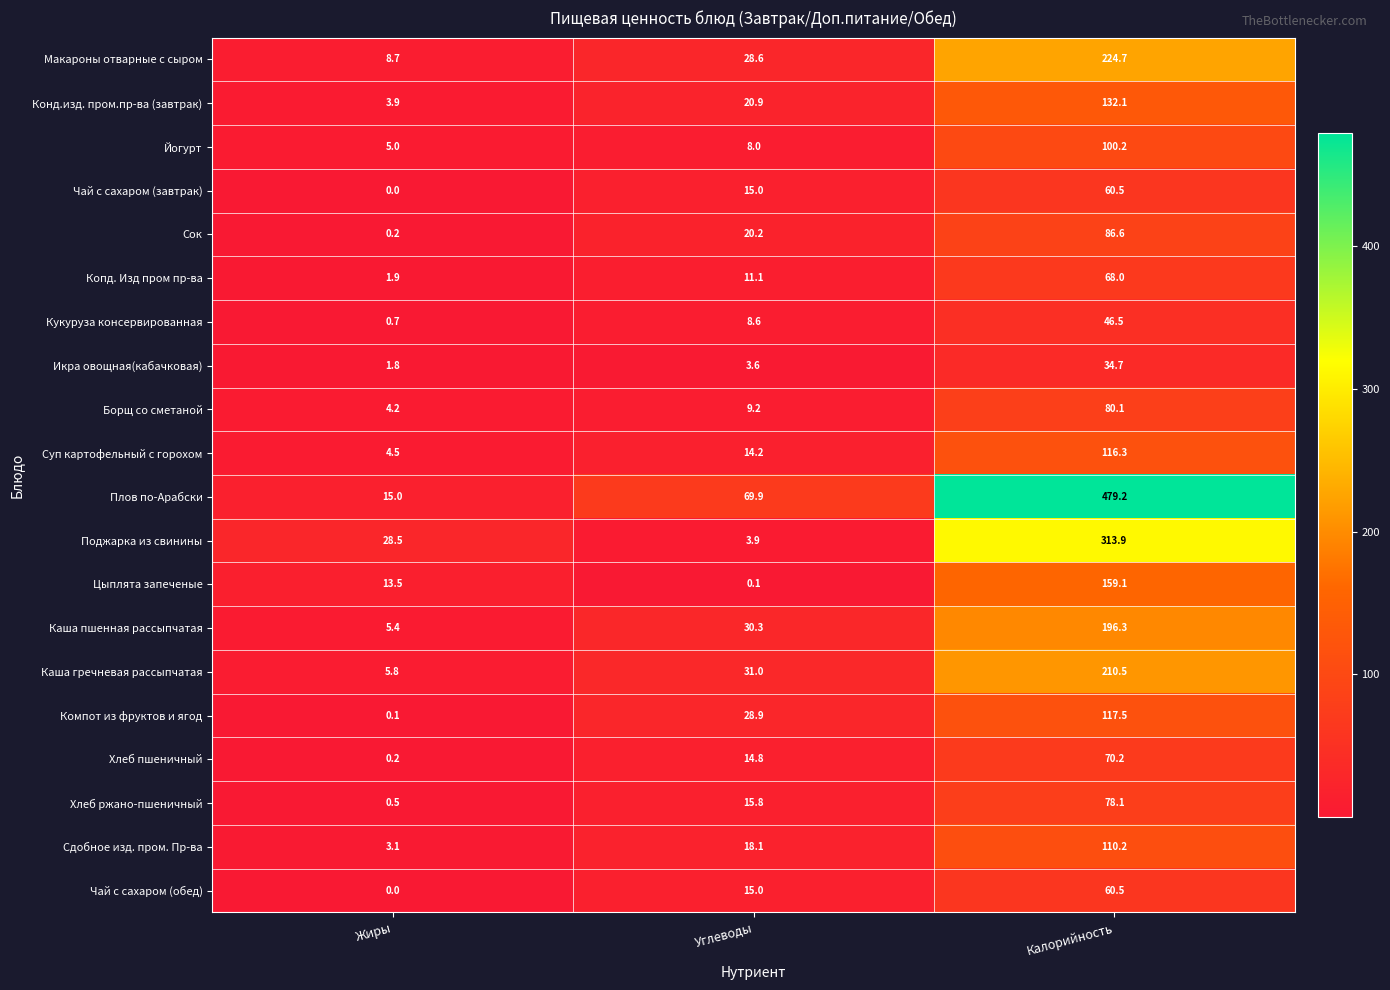

What value does the Чай с сахаром (обед) series have at Калорийность?

60.5